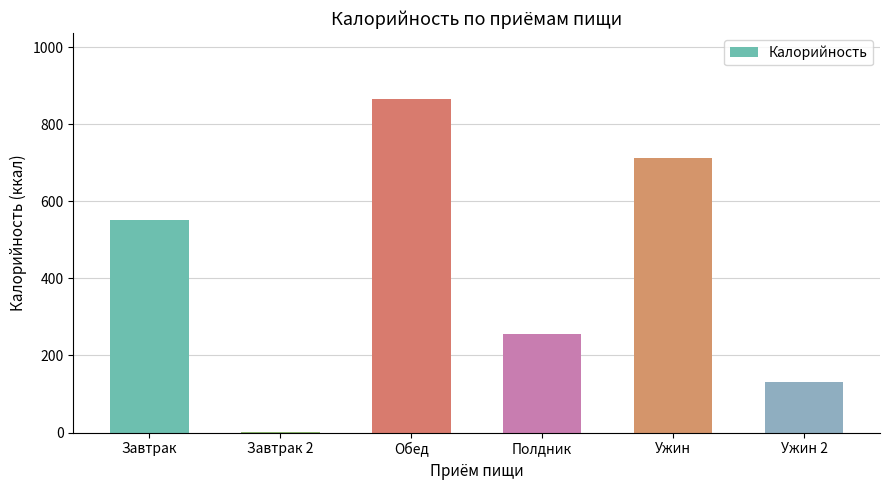

Reading left to right, list all the values displayed in this chart.

552	1	864	255	713	132